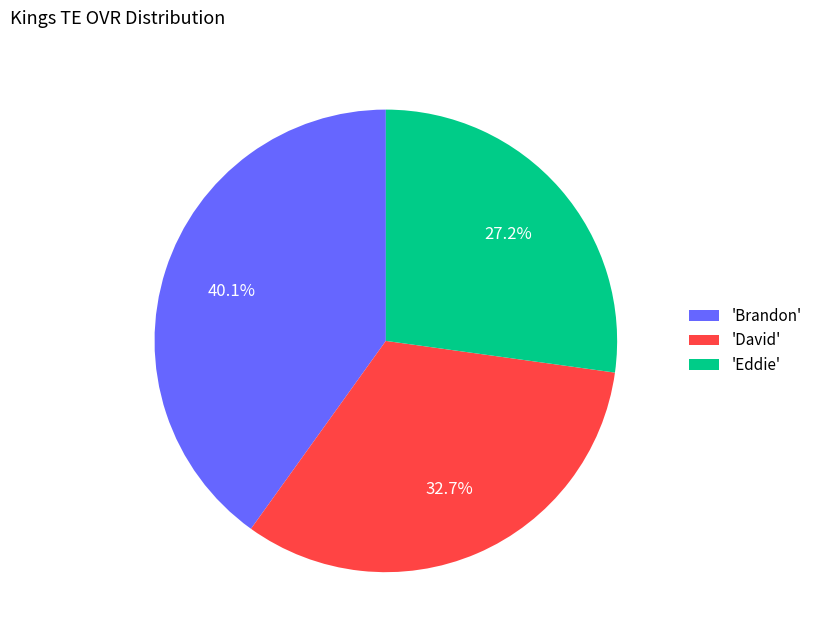

What is the smallest slice in the pie chart?

'Eddie'